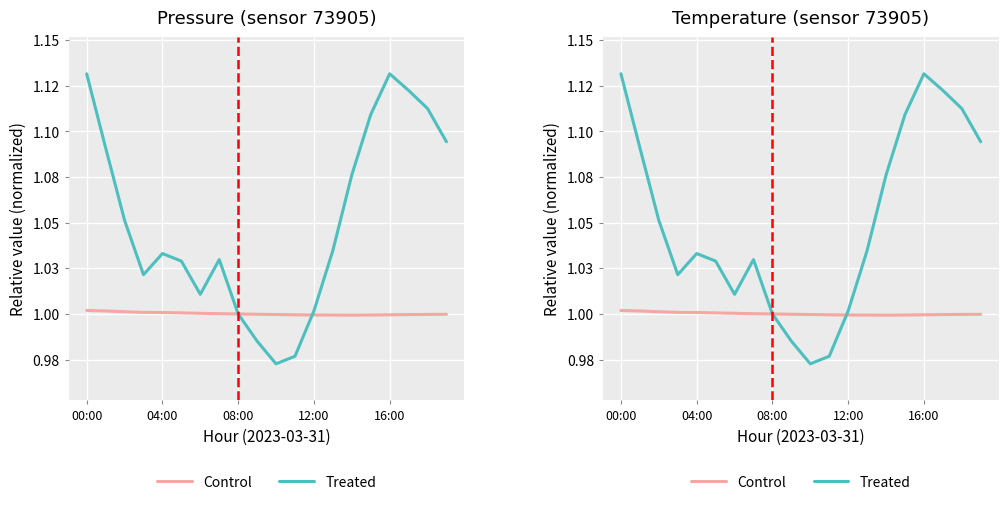

Which category has the highest value across all series?

00:00